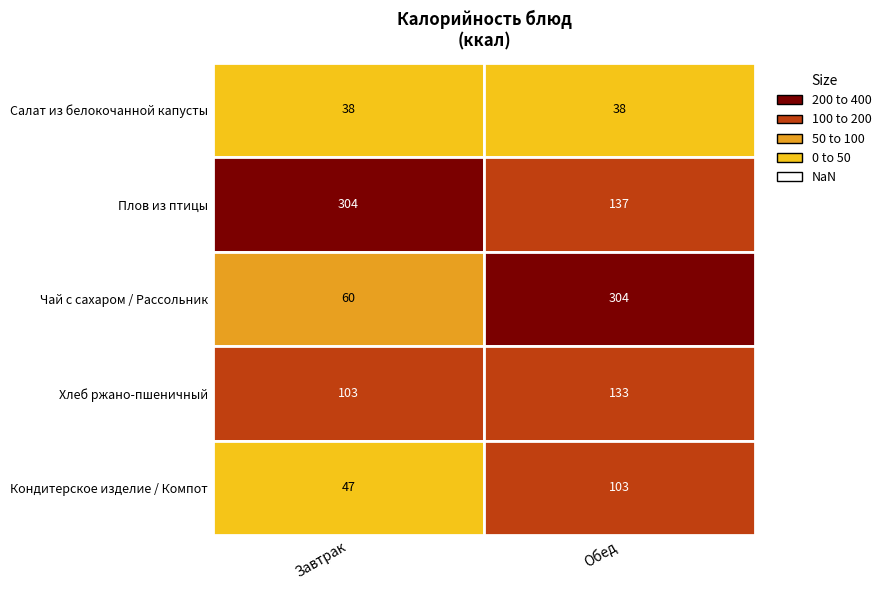

How many data points in Завтрак are above 60?

2